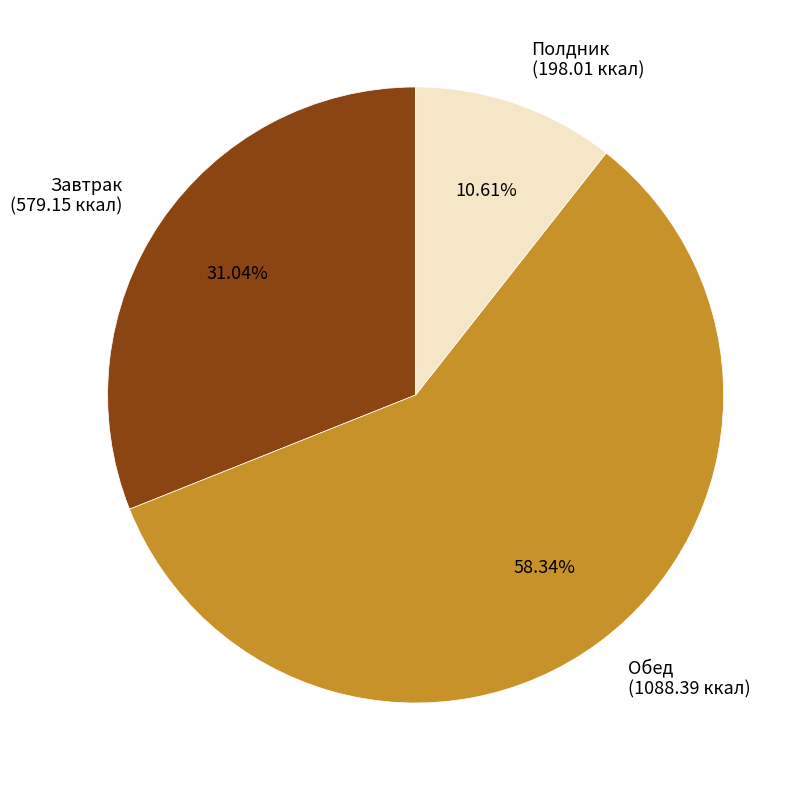

Which category has the smallest portion of the pie?

Полдник